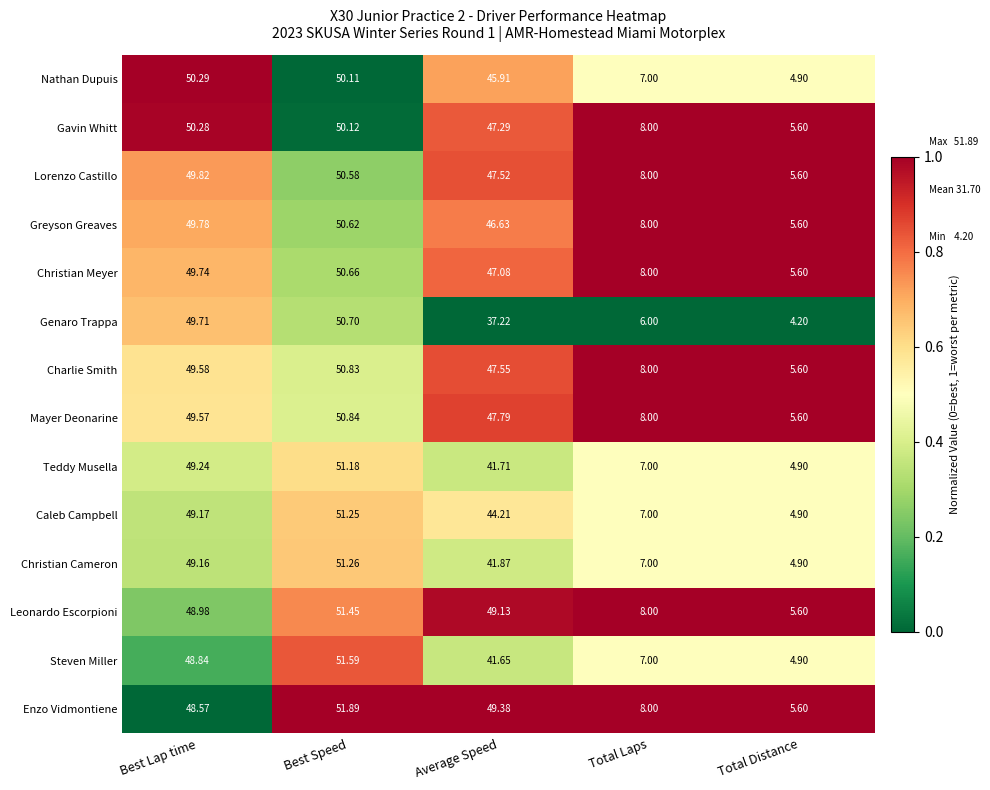

Where does the Greyson Greaves series first go above 46?

Best Lap time